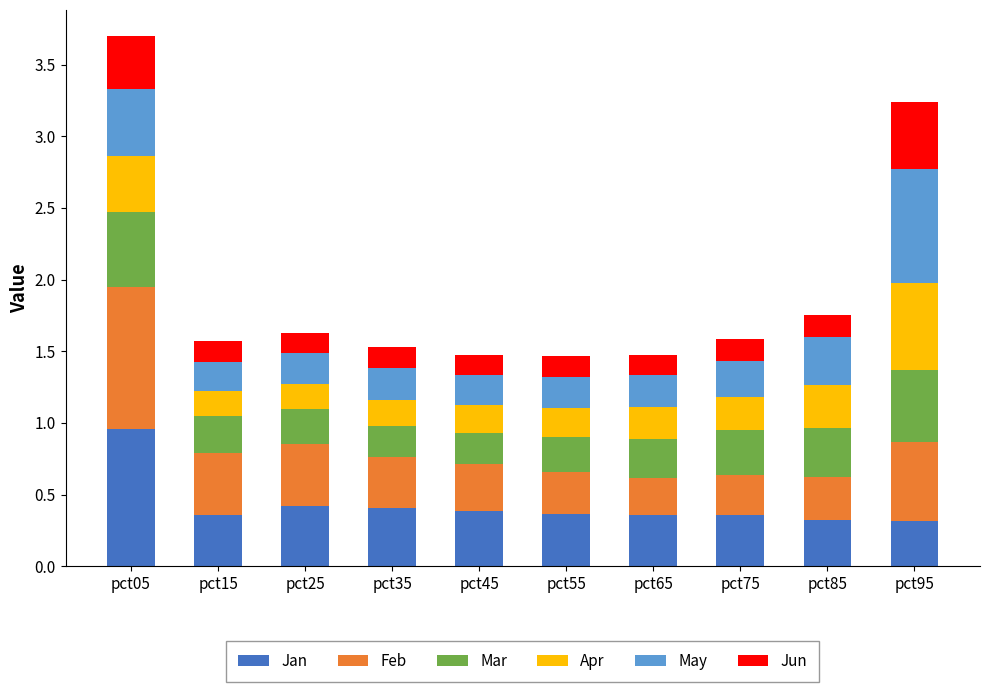

What is the sum of the Jan values at pct75 and pct85?

0.7